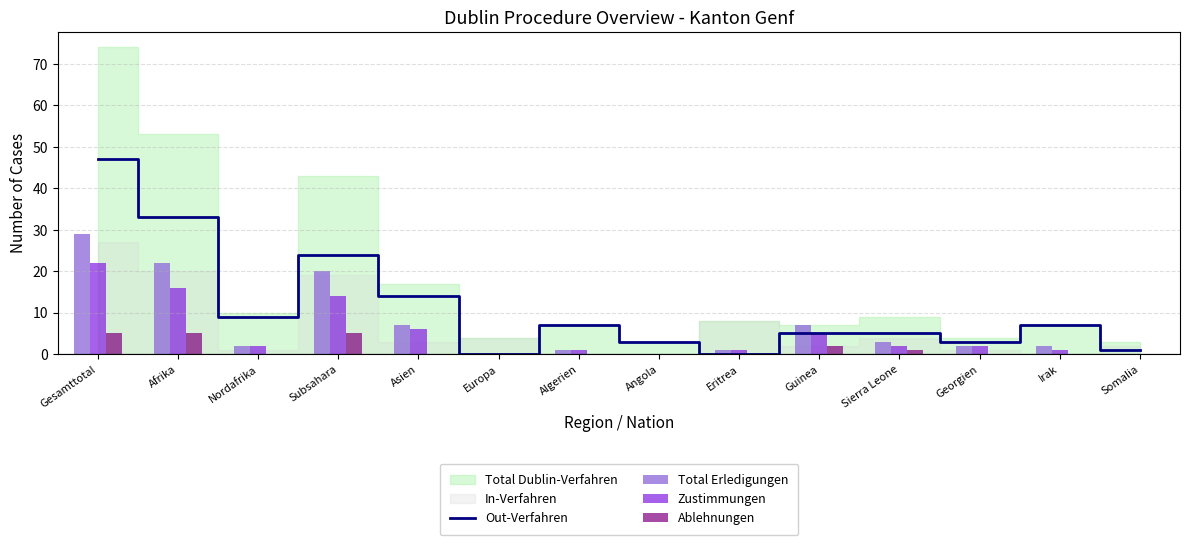

Is it true that Out-Verfahren equals -23 at Europa?

False